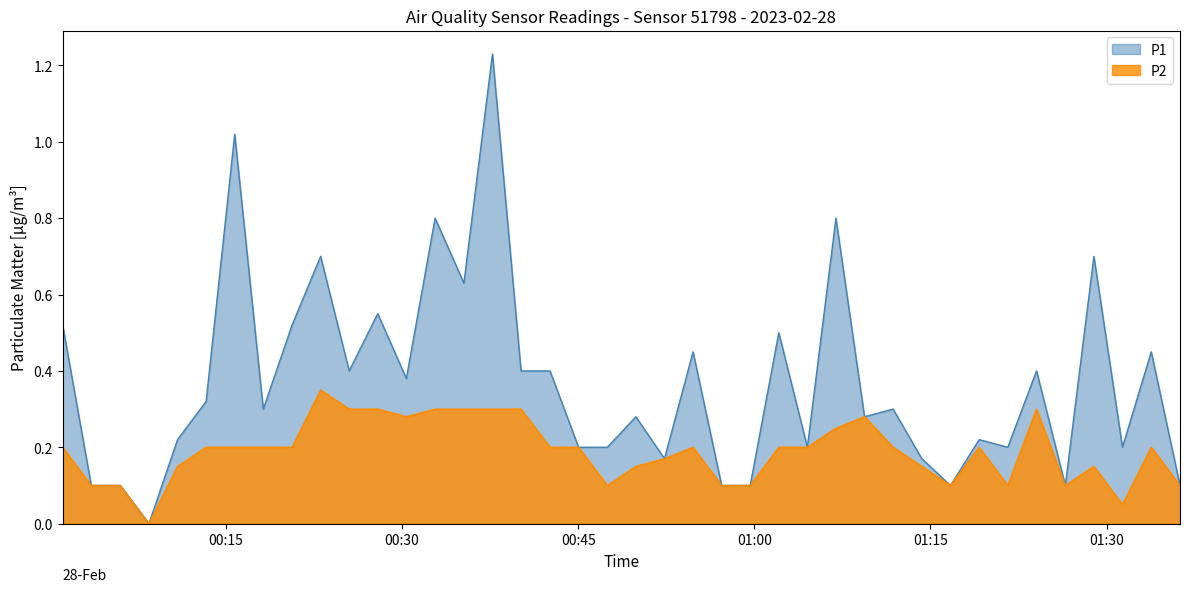

What is the value of the P1 point at the 35th from the left?

0.4